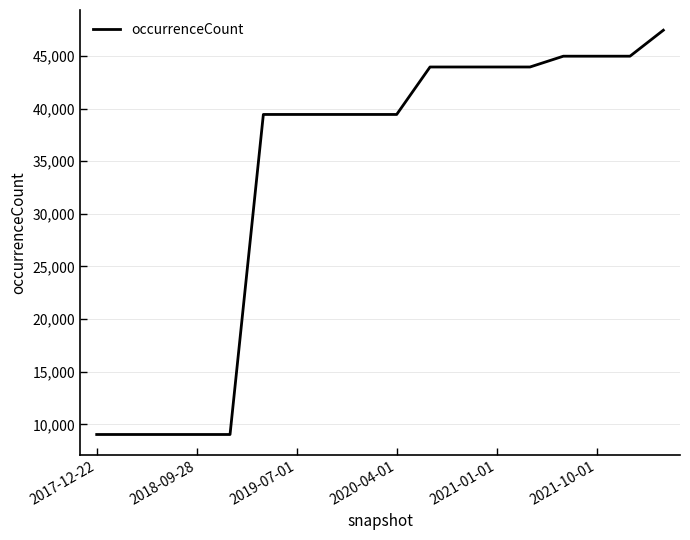

What is the difference between the maximum and minimum values?

38406